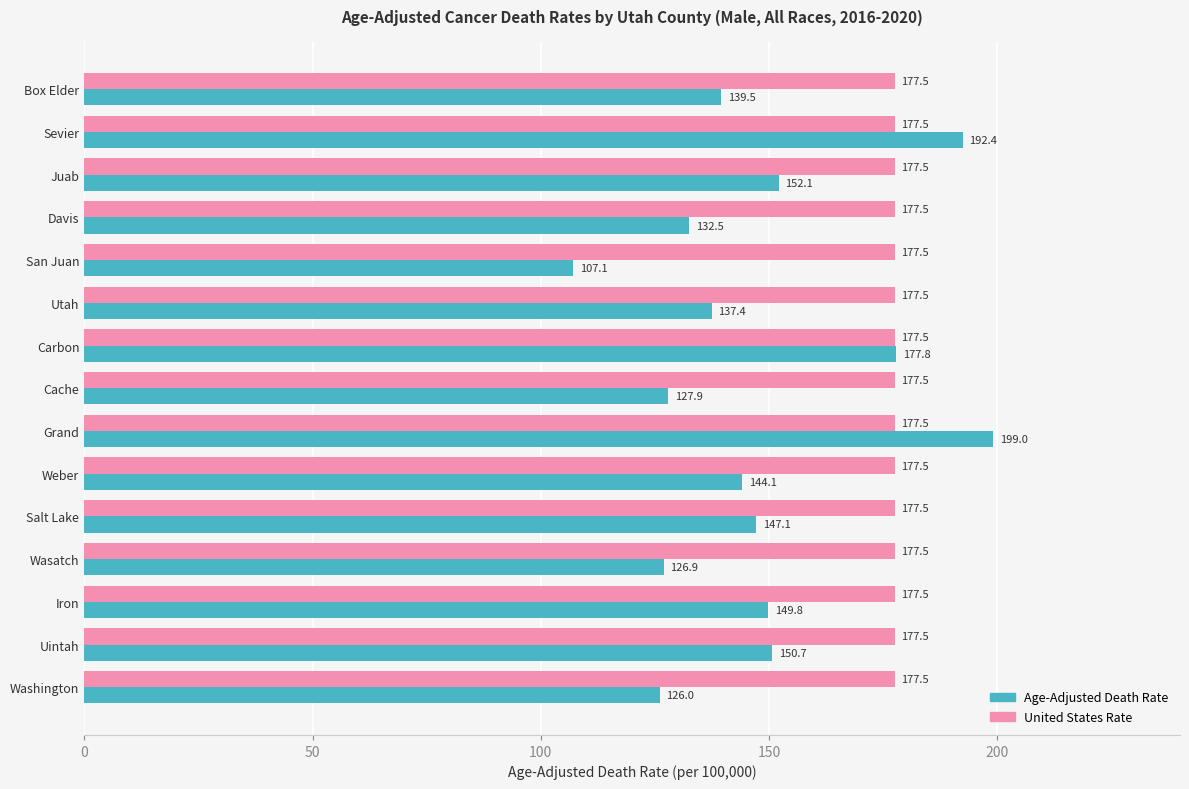

The value of Age-Adjusted Death Rate at Iron is 149.8. True or false?

True